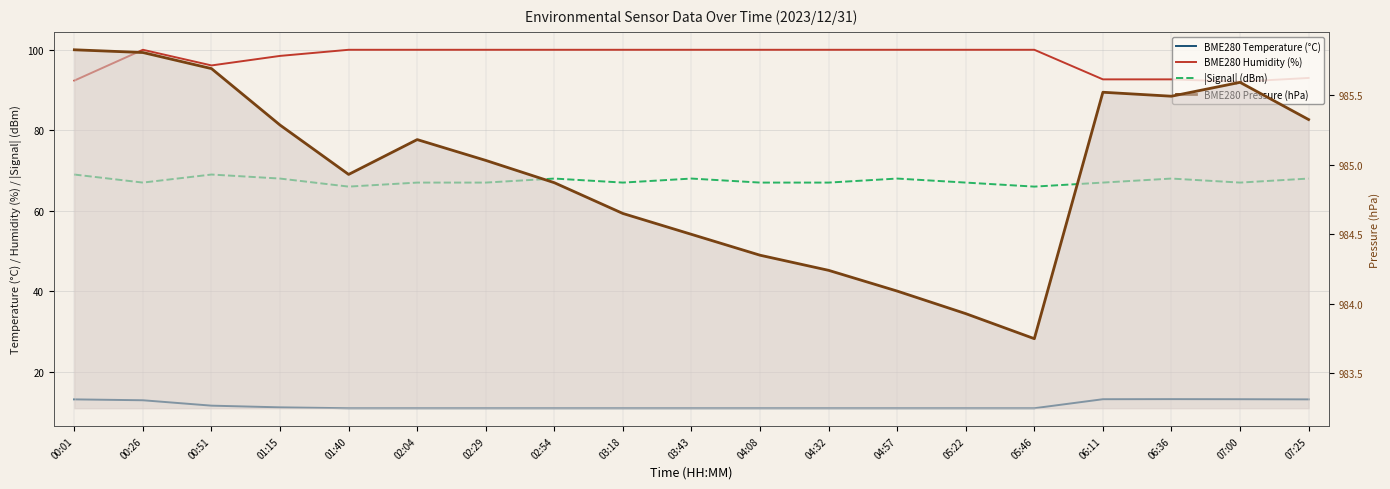

True or false: BME280 Humidity (%) has more than 2 interior local peaks.

False